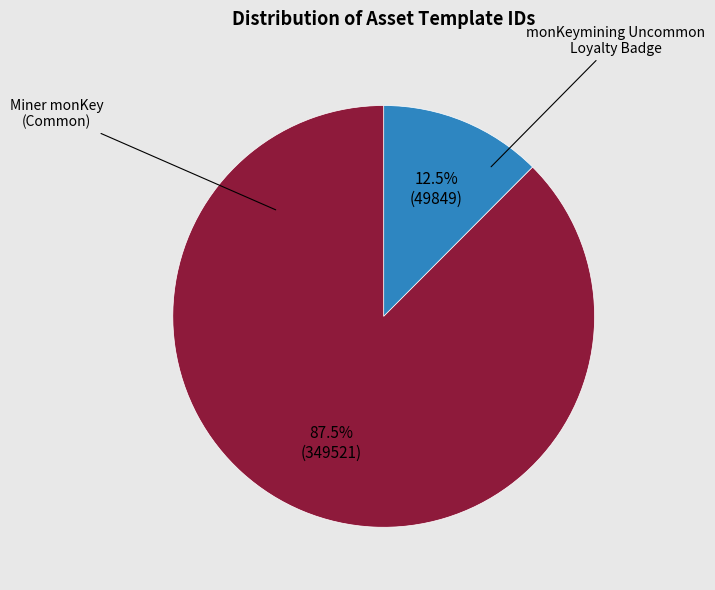

Is there a majority slice in this chart?

Yes